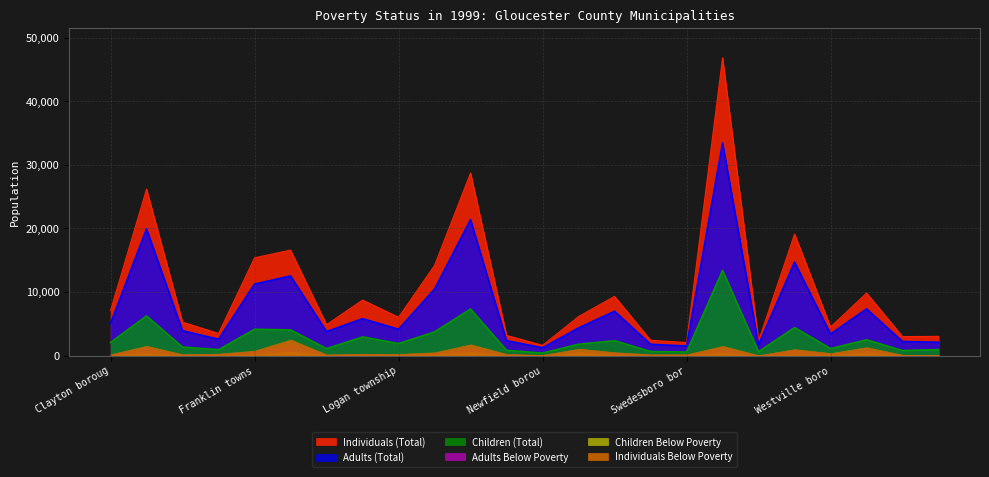

In Children (Total), how many points are lower than both neighbors (excluding endpoints)?

8